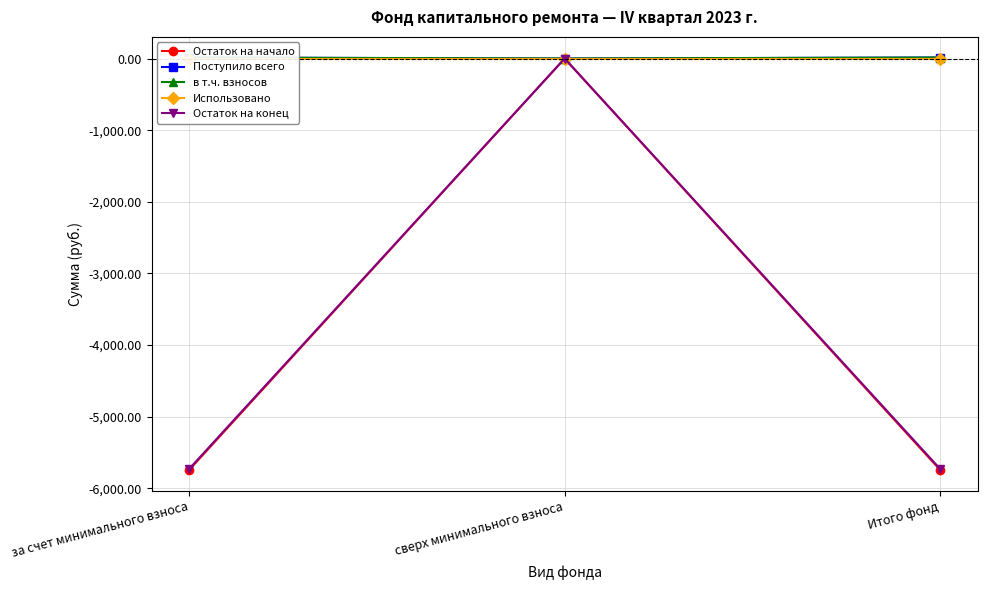

Between Итого фонд and сверх минимального взноса, which is larger?

сверх минимального взноса